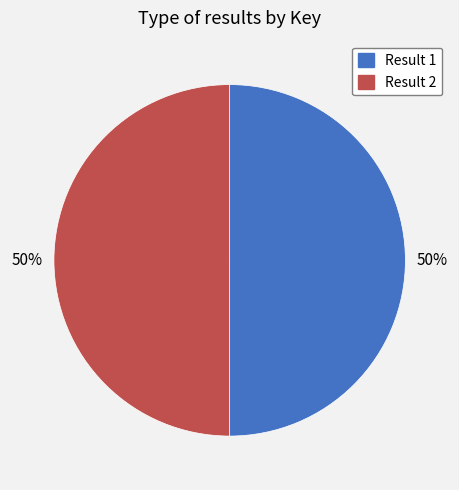

What percentage is the Result 2 slice, to the nearest percent?

50%